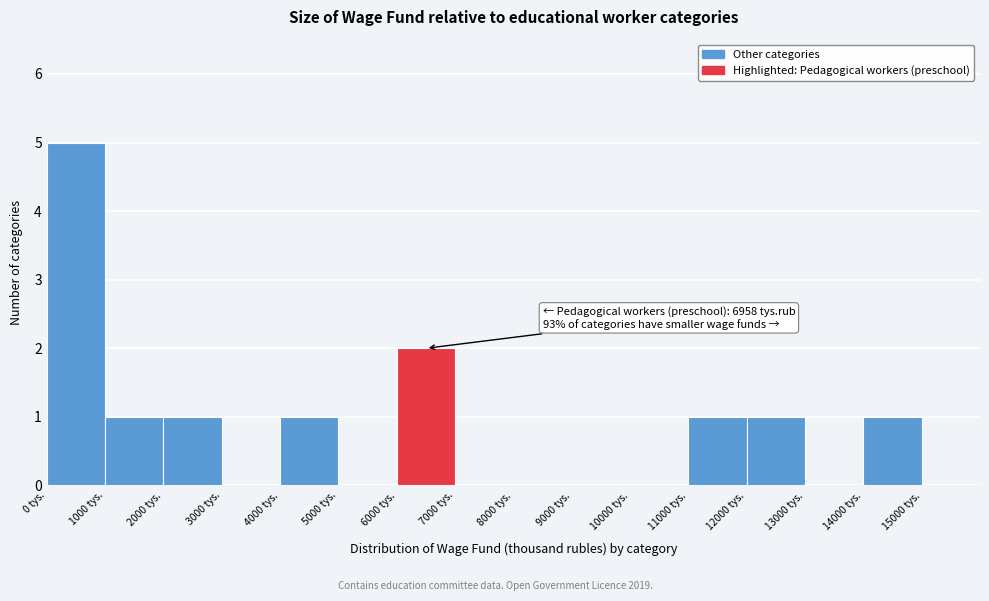

Over which range of the x-axis is the bar tallest?

0 to 1000